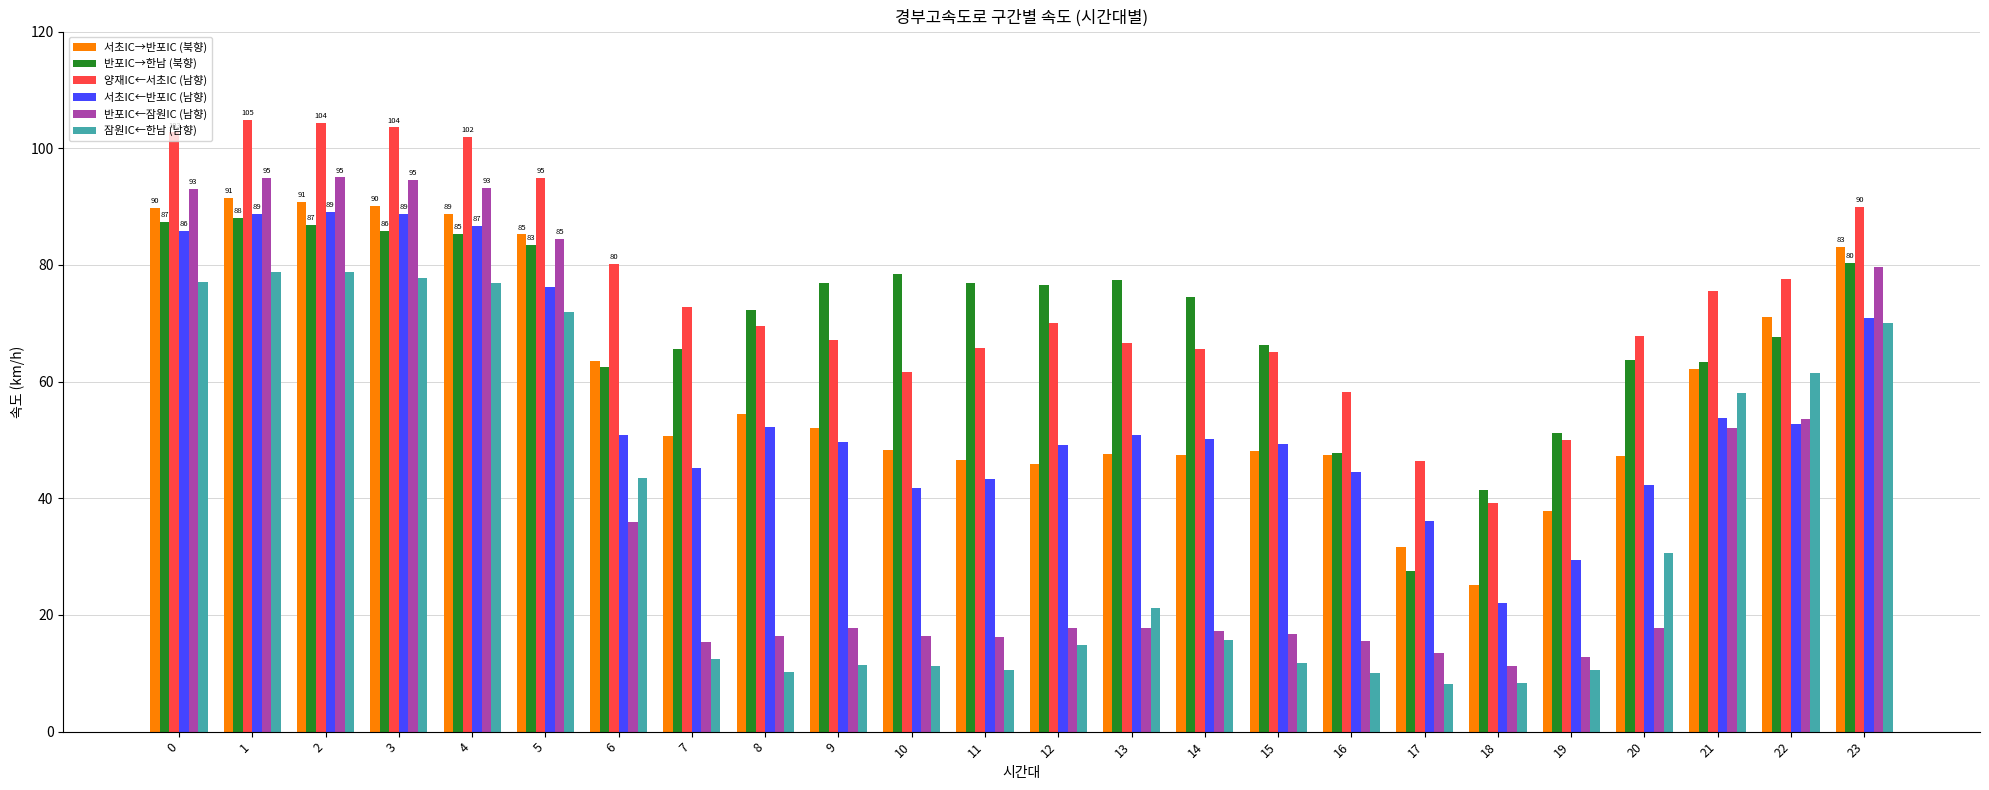

What is the difference between the highest and lowest values at 18?

33.1